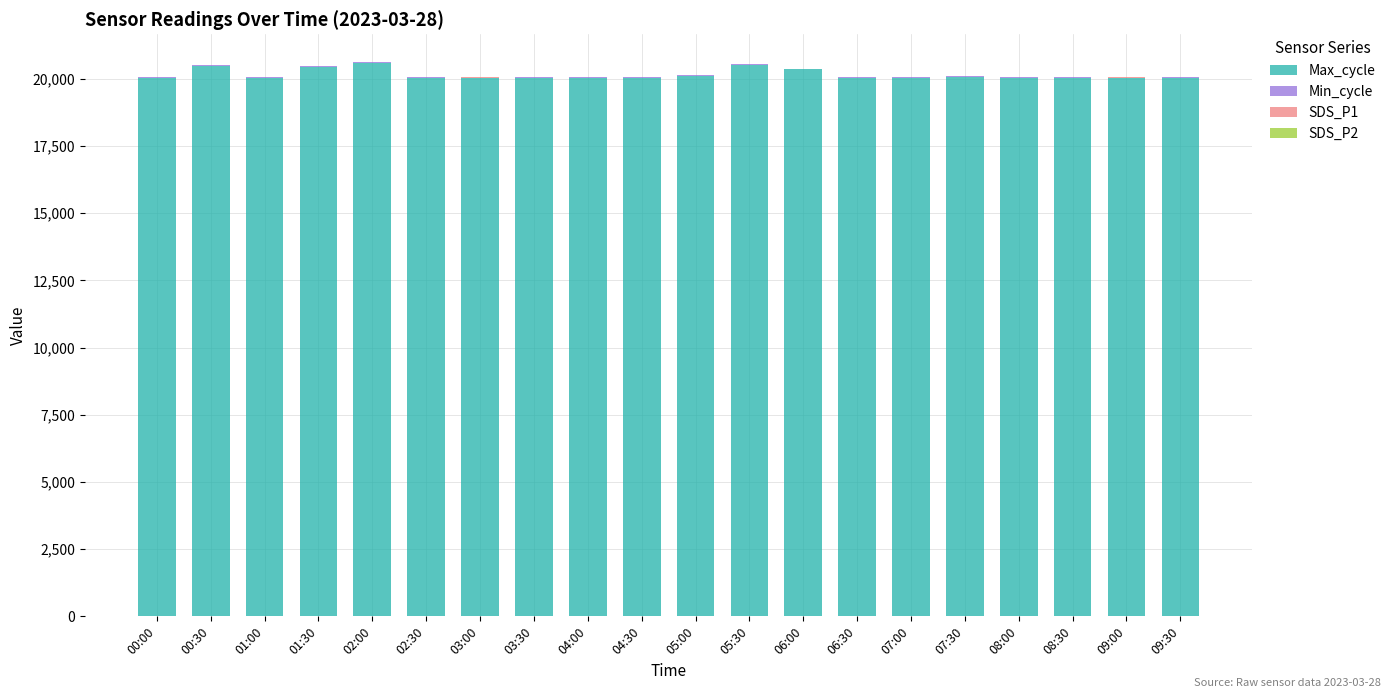

The Max_cycle series shows 33635.5 at 07:30. True or false?

False